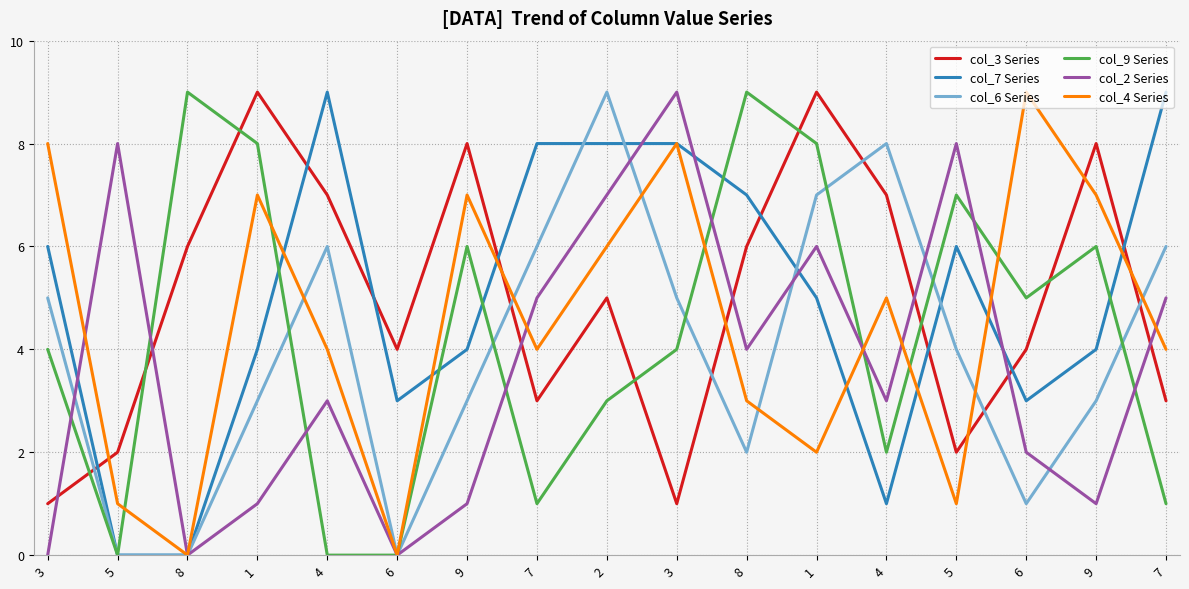

Which label corresponds to the smallest value in the chart?

5